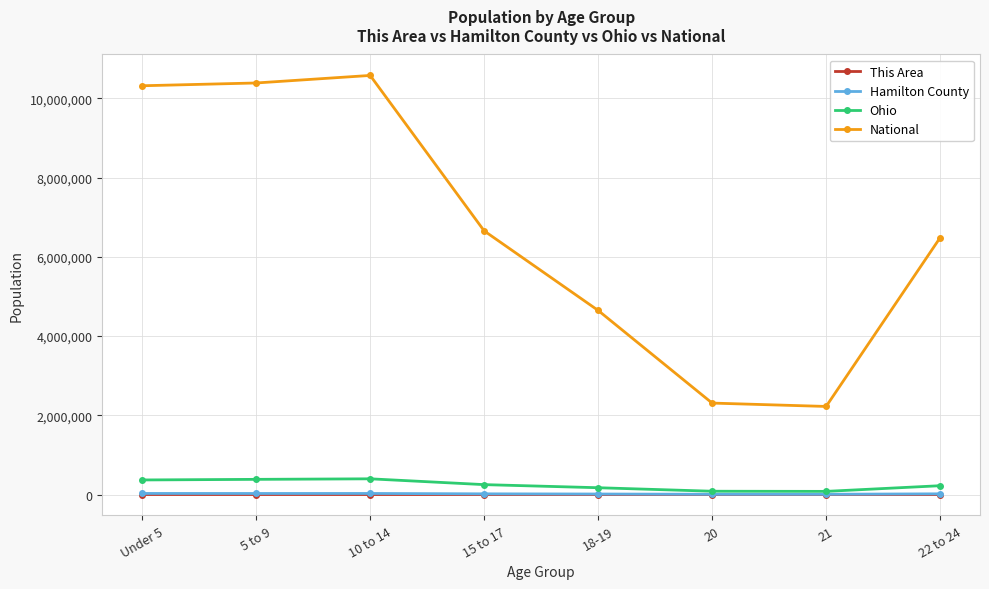

True or false: This Area has more than 0 interior local peaks.

True